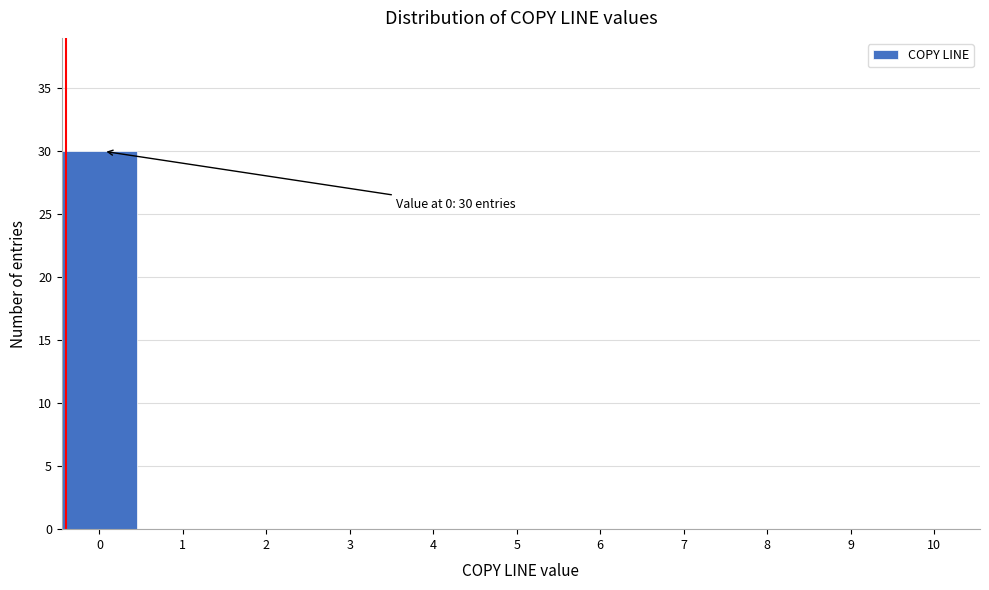

Reading right to left, list all the values displayed in this chart.

10=0	9=0	8=0	7=0	6=0	5=0	4=0	3=0	2=0	1=0	0=30